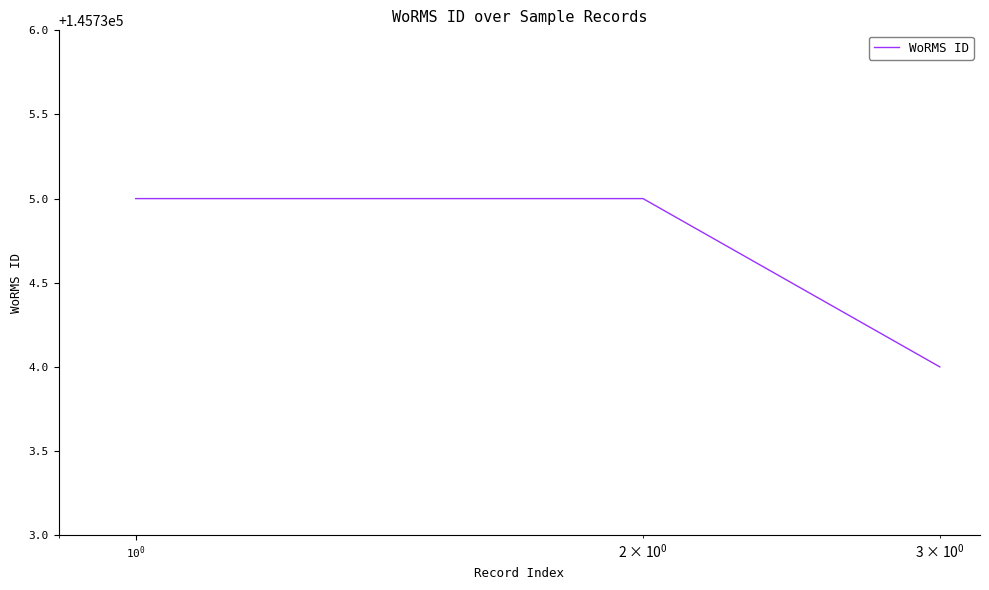

What is the minimum value shown in the chart?

145734